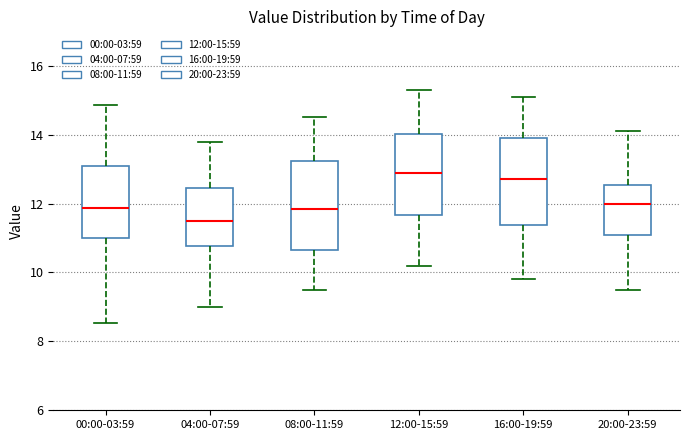

Reading left to right, read every box against the y-axis: the position of its median line, the range the box covers, and the ends of its whiskers. The values are not printed on the chart, so give them approximately, as read against the axis.

00:00-03:59: median 11.8, box 11.0 to 13.2, whiskers 8.6 to 14.8
04:00-07:59: median 11.6, box 10.8 to 12.4, whiskers 9.0 to 13.8
08:00-11:59: median 11.8, box 10.6 to 13.2, whiskers 9.6 to 14.6
12:00-15:59: median 13.0, box 11.6 to 14.0, whiskers 10.2 to 15.4
16:00-19:59: median 12.8, box 11.4 to 14.0, whiskers 9.8 to 15.2
20:00-23:59: median 12.0, box 11.2 to 12.6, whiskers 9.6 to 14.2